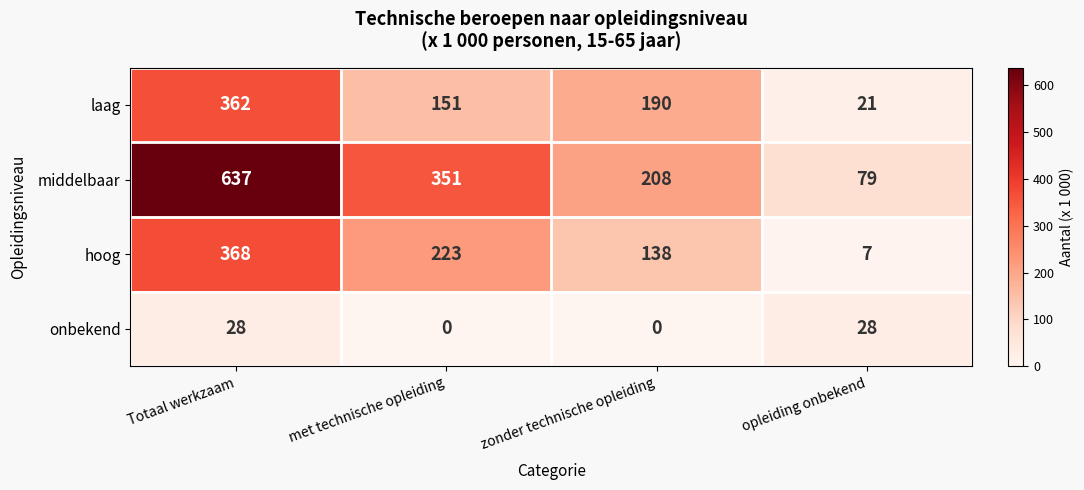

True or false: laag has a value of 115 at zonder technische opleiding.

False